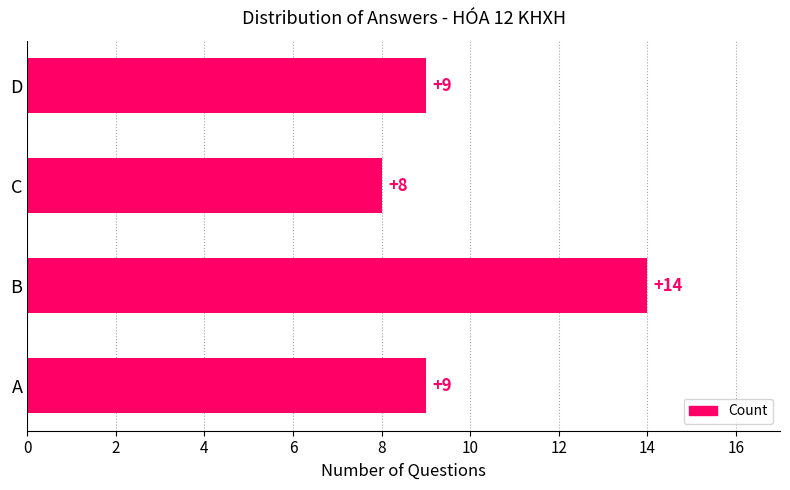

The value at C is 3. True or false?

False